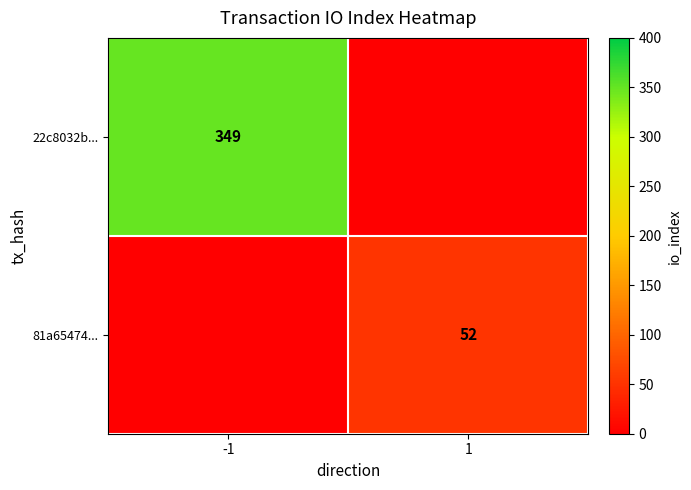

What is the difference between the highest and lowest values at 1?

52